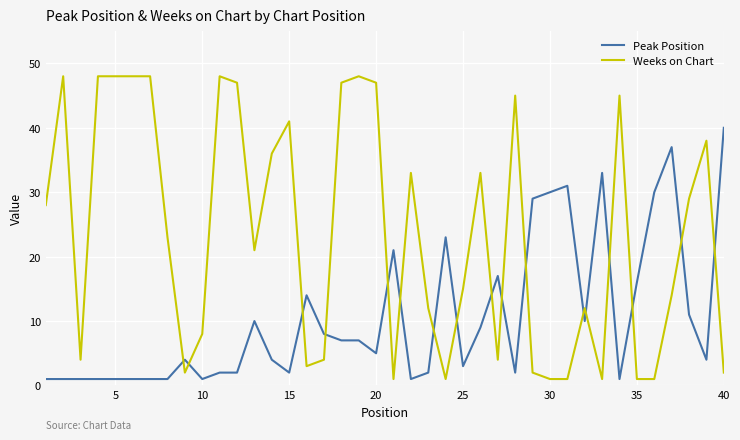

Rank the series by their maximum value, from lowest to highest.

Peak Position, Weeks on Chart